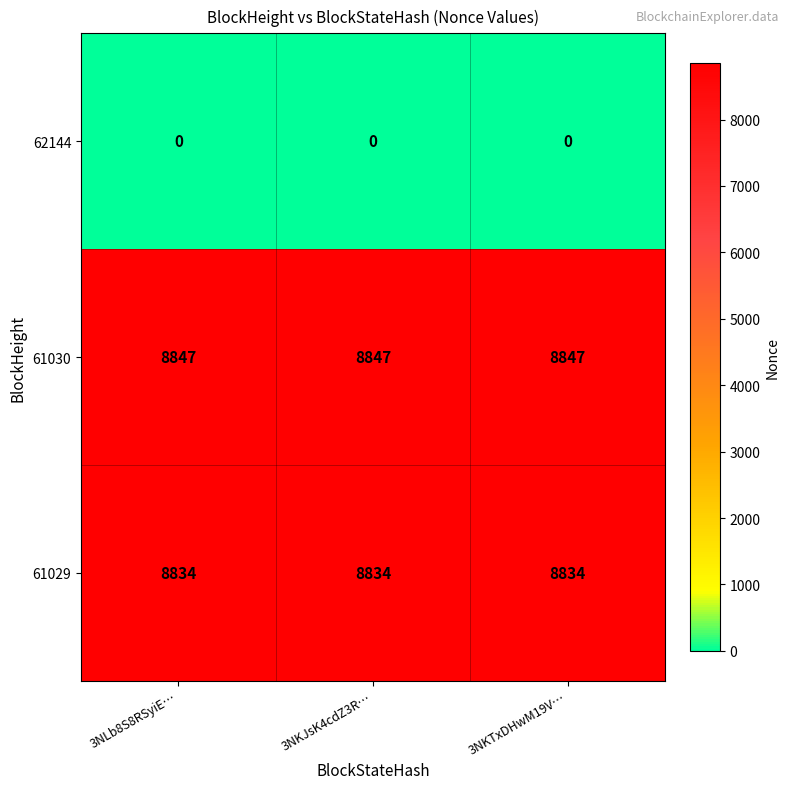

Is the value of 61029 at 3NKTxDHwM19V… greater than the value of 61030 at 3NKJsK4cdZ3R…?

No